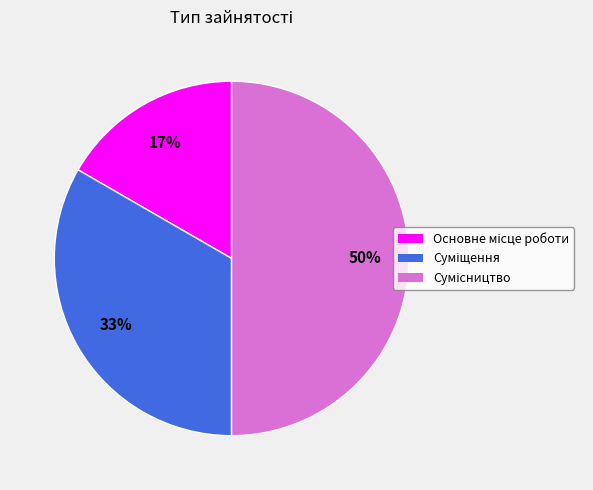

To the nearest percent, what is the average slice percentage?

33%